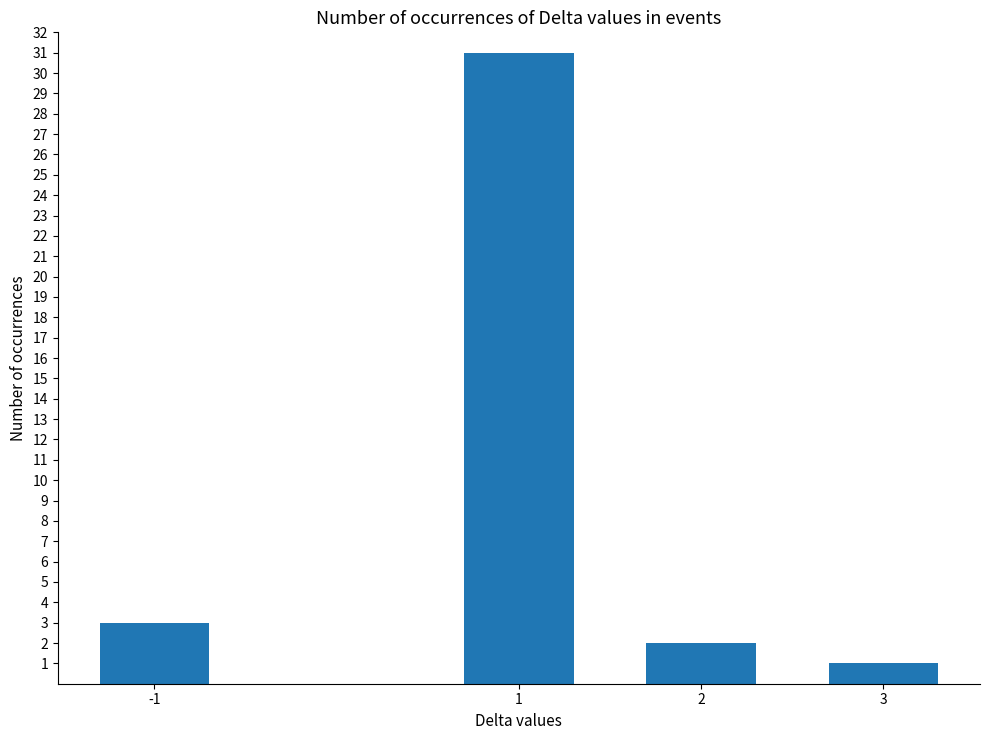

What is the maximum value shown in the chart?

31